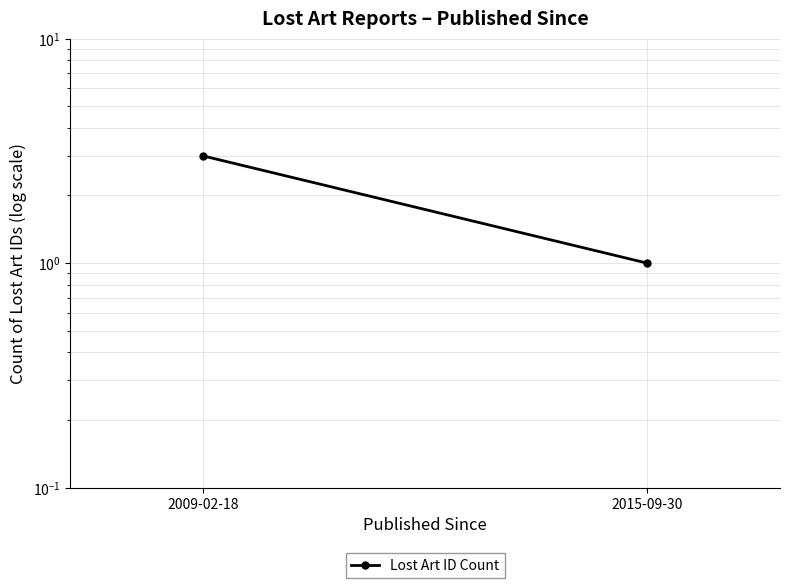

Reading left to right, transcribe all the data shown in this chart.

3	1